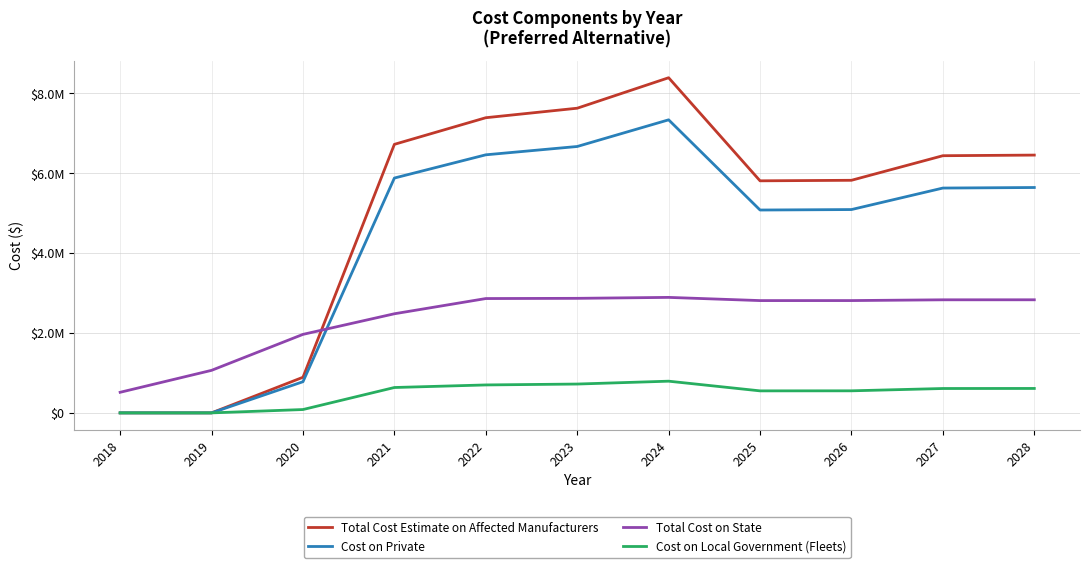

Is this an area chart (filled region under the line)?

No